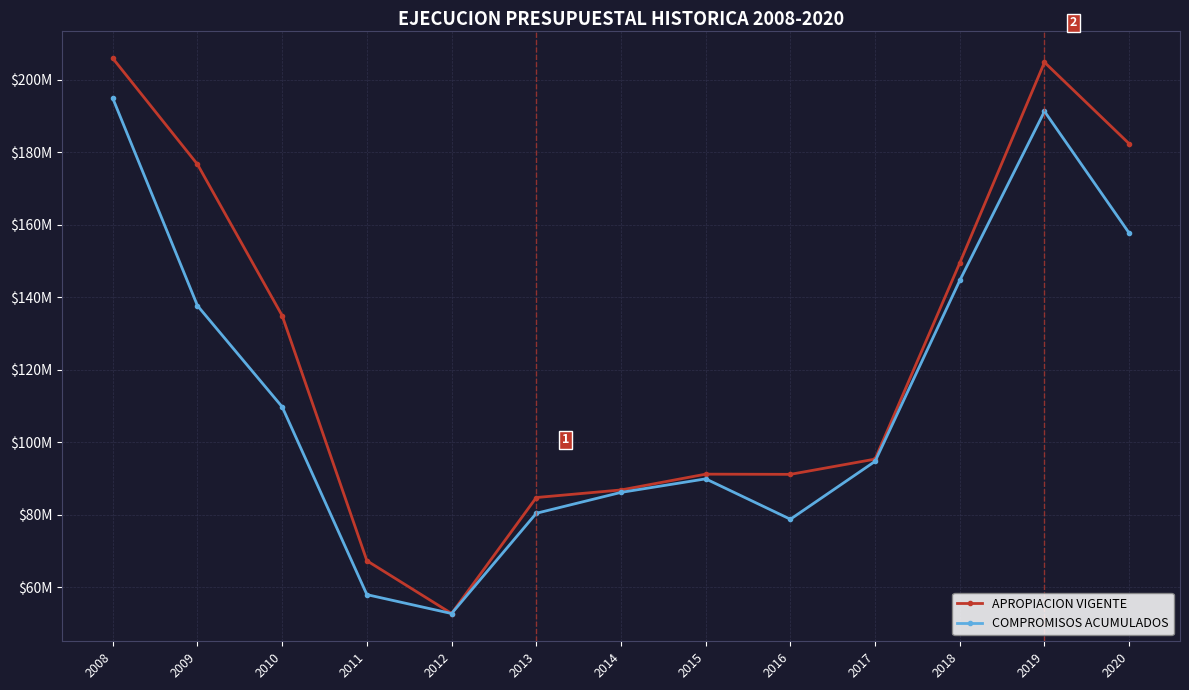

Between 2011 and 2015, which is larger?

2015